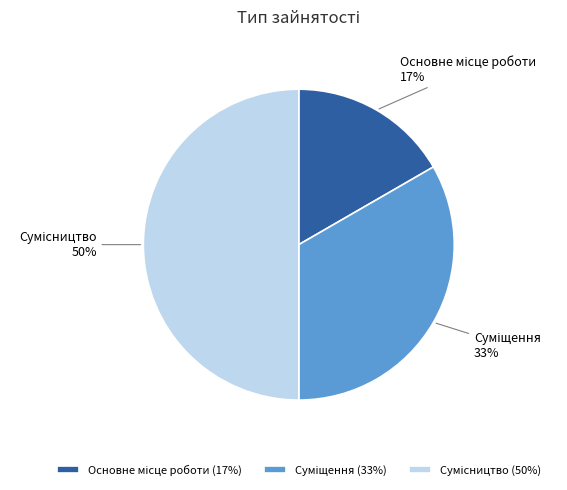

To the nearest percent, what is the average slice percentage?

33%